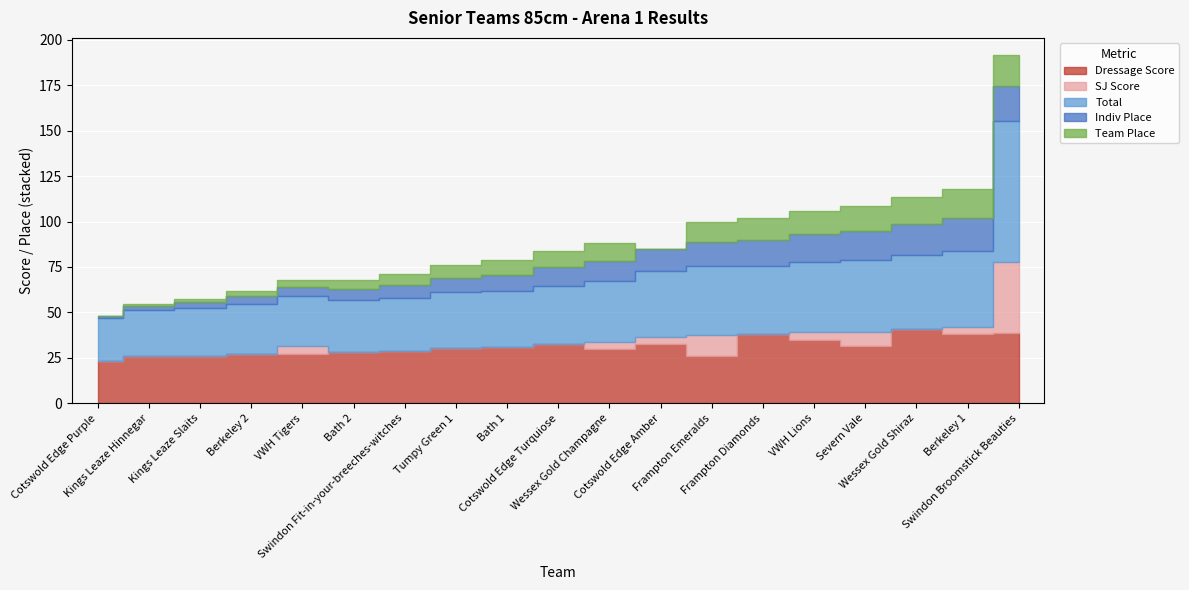

Rank the categories by Total value from highest to lowest.

Swindon Broomstick Beauties, Berkeley 1, Wessex Gold Shiraz, Severn Vale, VWH Lions, Frampton Diamonds, Frampton Emeralds, Cotswold Edge Amber, Wessex Gold Champagne, Cotswold Edge Turquiose, Bath 1, Tumpy Green 1, Swindon Fit-in-your-breeches-witches, Bath 2, Berkeley 2, VWH Tigers, Kings Leaze Slaits, Kings Leaze Hinnegar, Cotswold Edge Purple